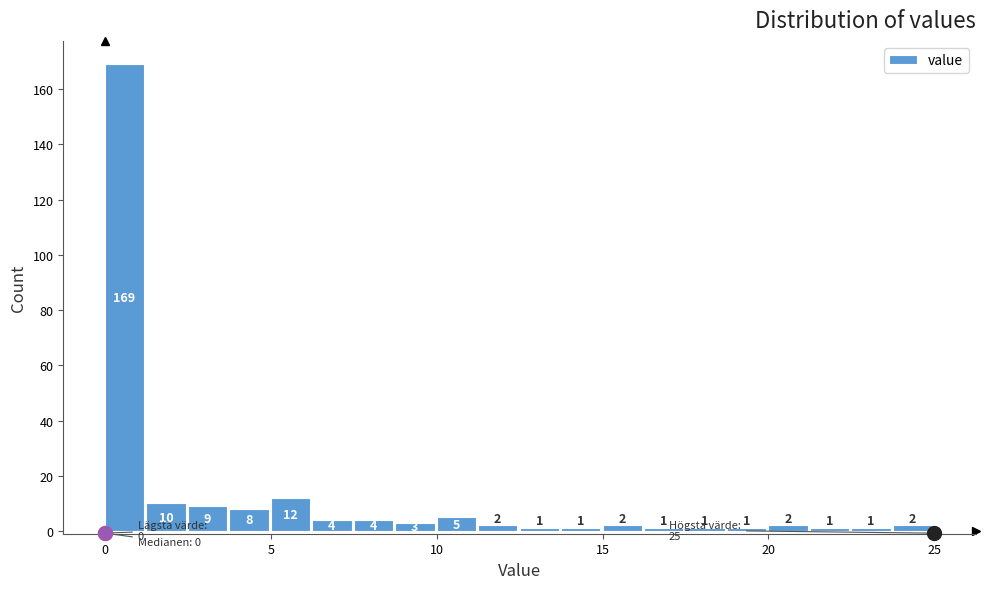

Around what value on the x-axis is the tallest bar? Give the approximate position of its centre, as read against the axis.

0.5